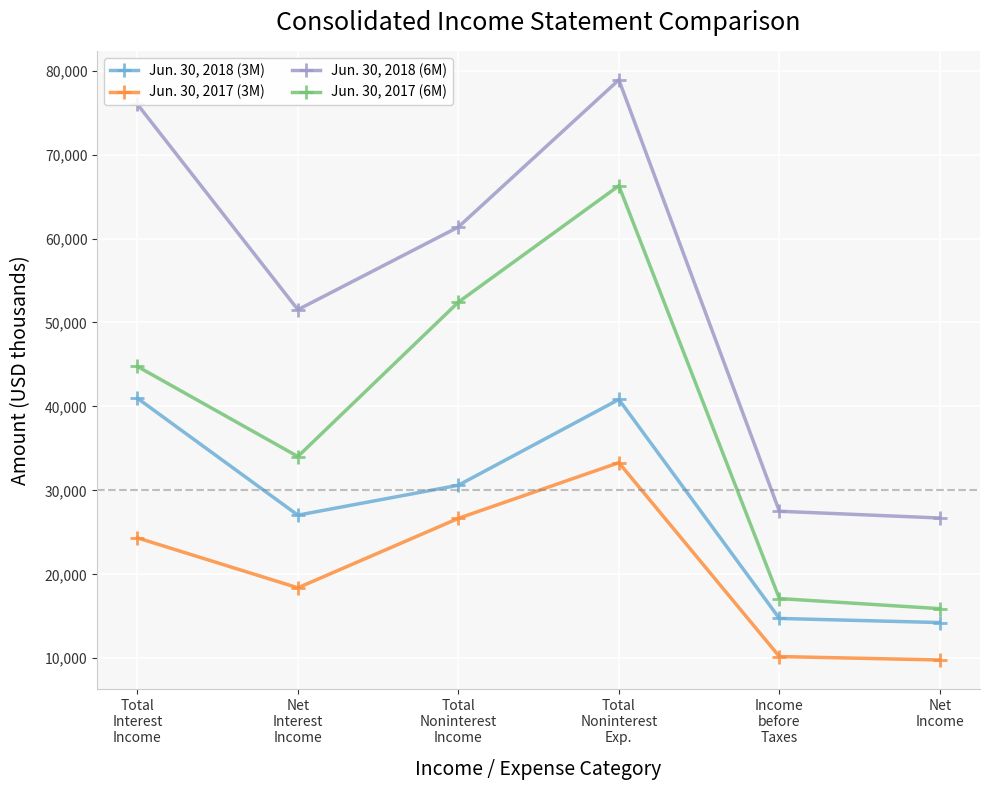

True or false: Jun. 30, 2017 (6M) and Jun. 30, 2018 (6M) intersect in this chart.

False